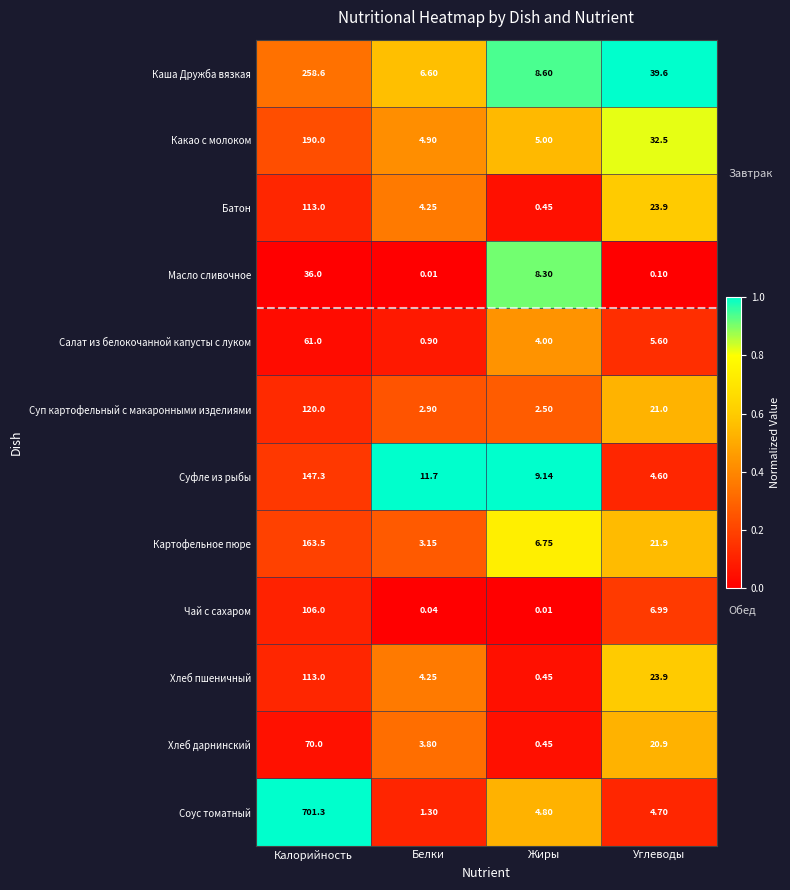

Which category has the highest value in the Суфле из рыбы series?

Калорийность